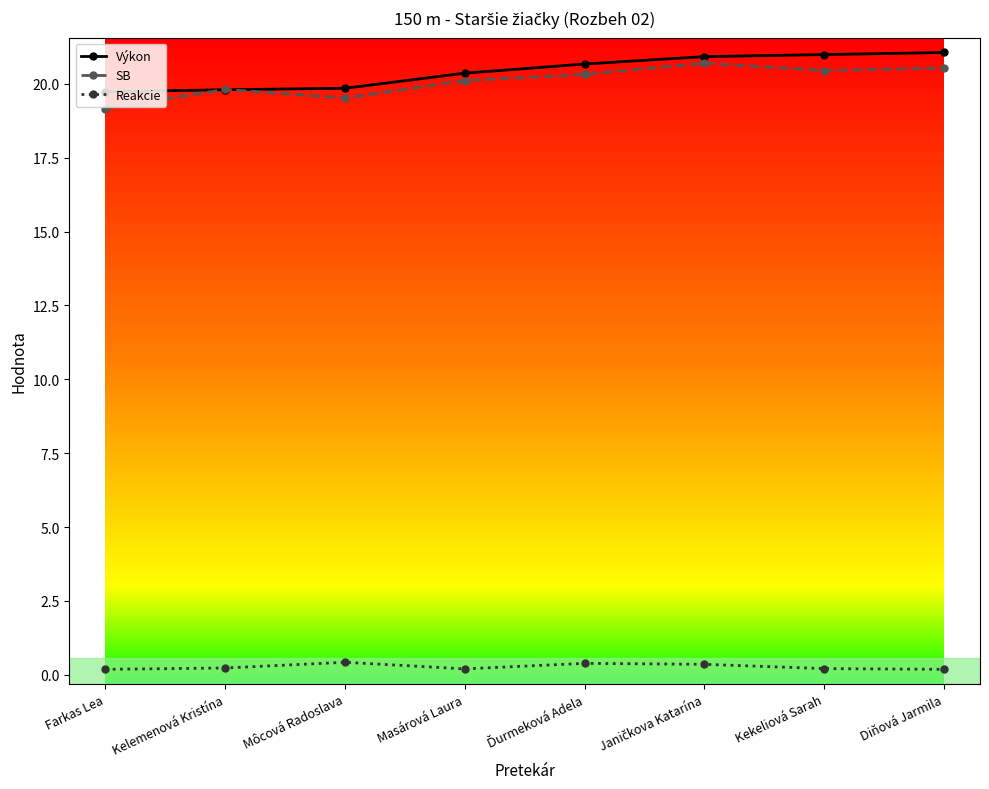

Is the value of SB at Môcová Radoslava greater than the value of Reakcie at Diňová Jarmila?

Yes